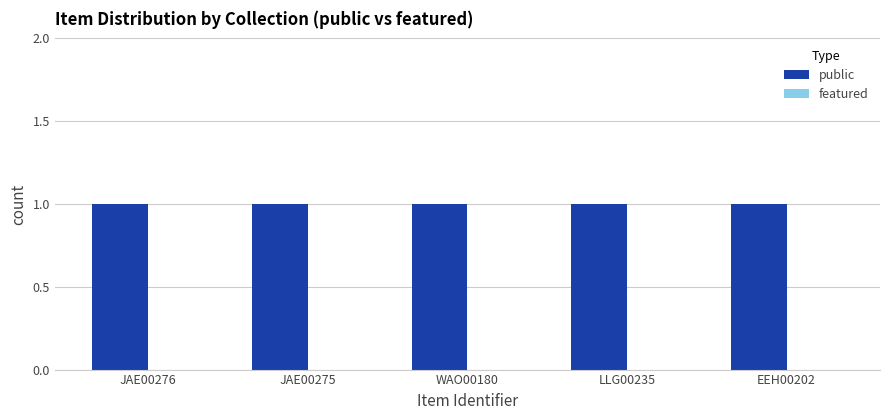

What is the maximum value shown in the chart?

1